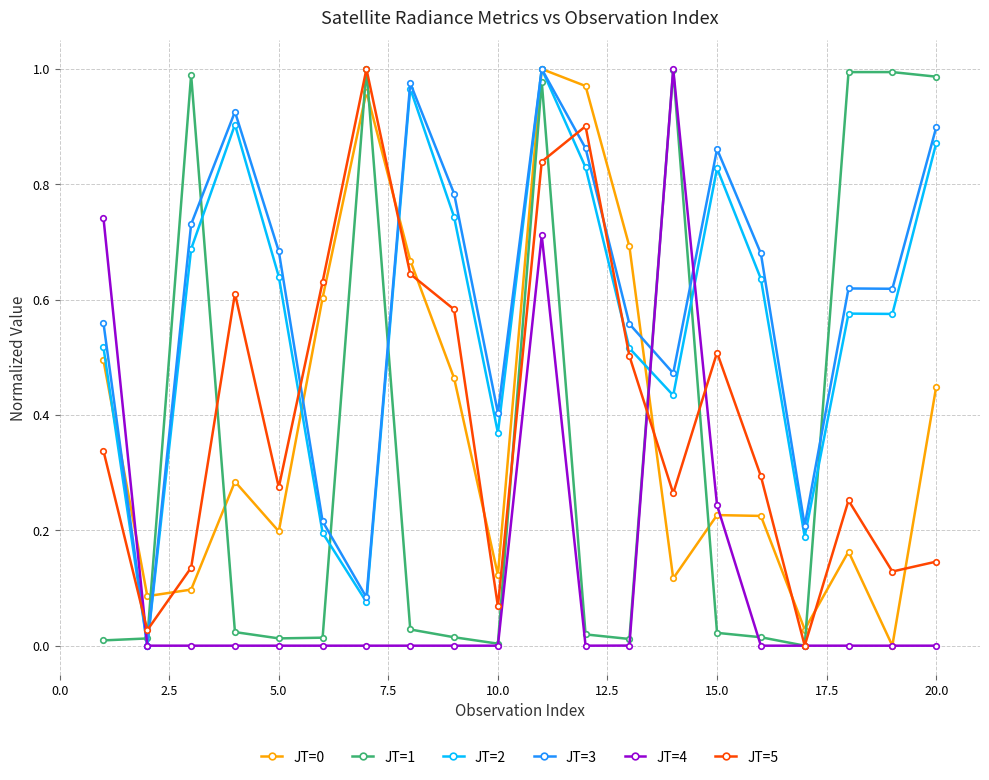

What is the maximum value shown in the chart?

1.0